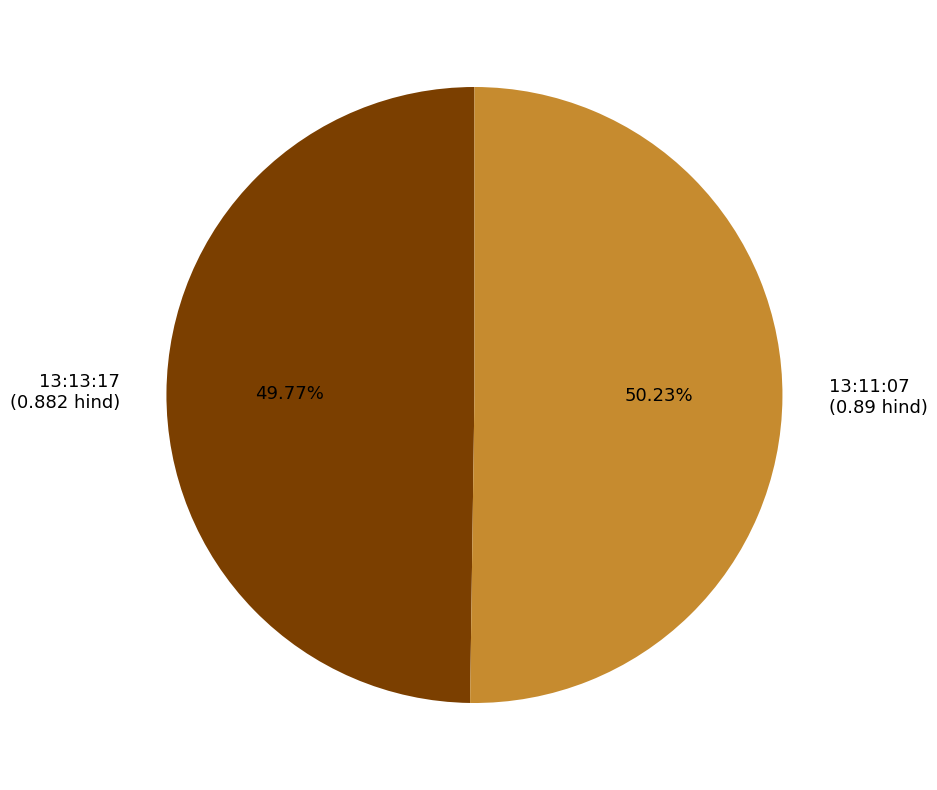

Do 13:13:17 and 13:11:07 together represent more than half of the pie?

Yes